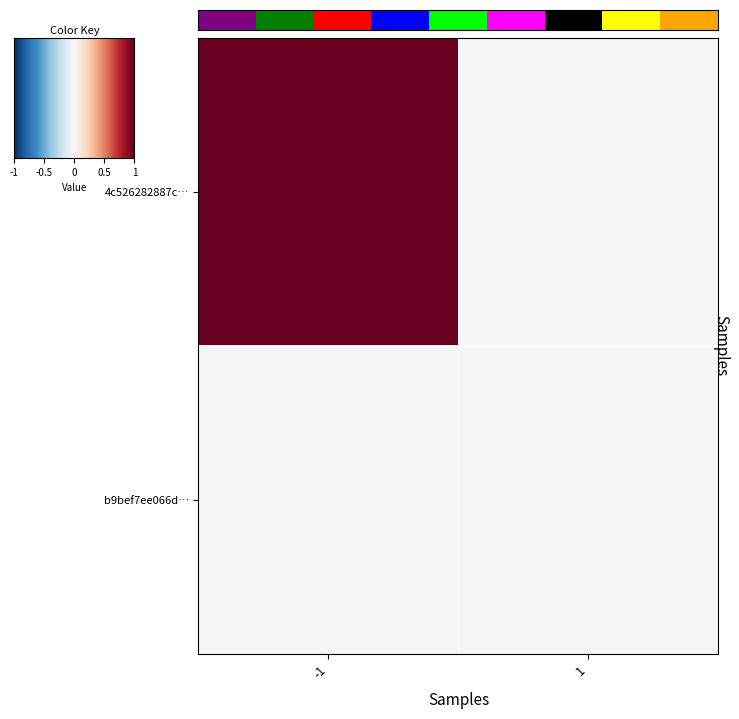

Which label corresponds to the largest value in the chart?

-1